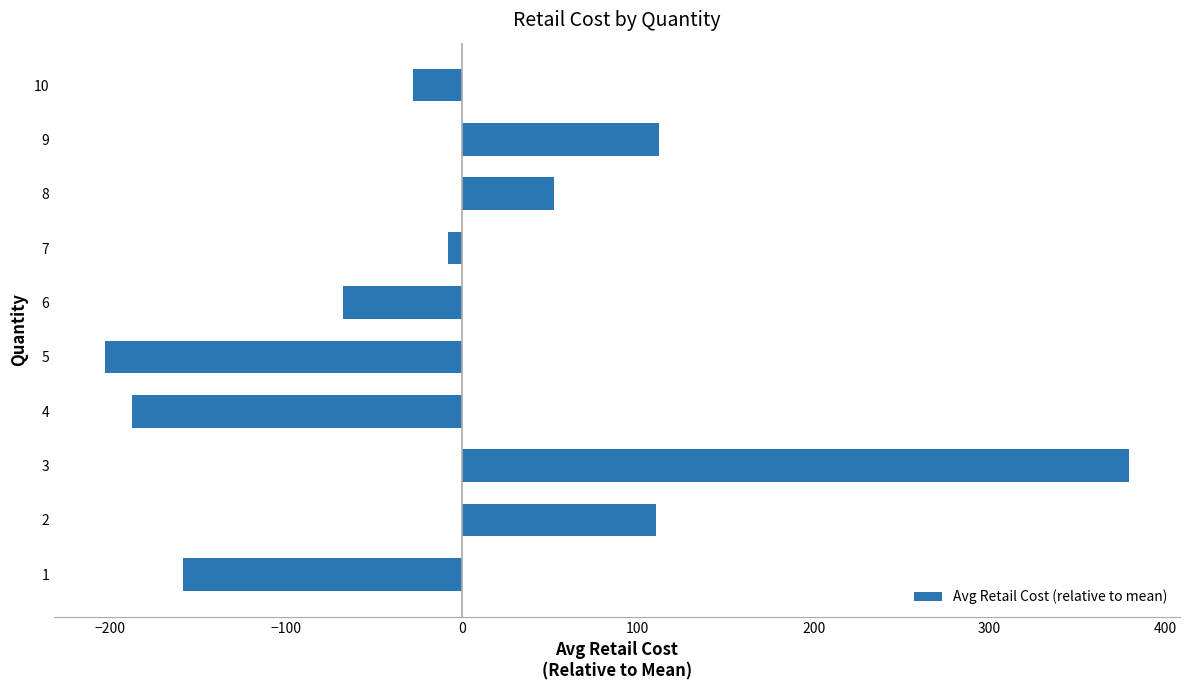

What is the sum of the values at 3 and 10?

351.1